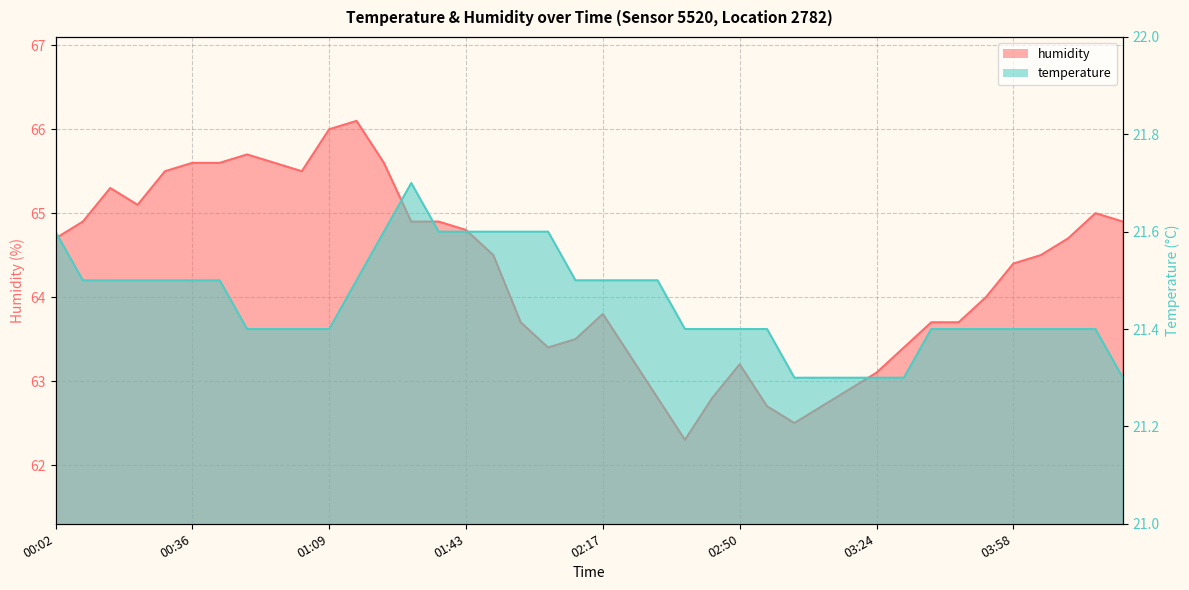

True or false: humidity has more than 0 interior local peaks.

True